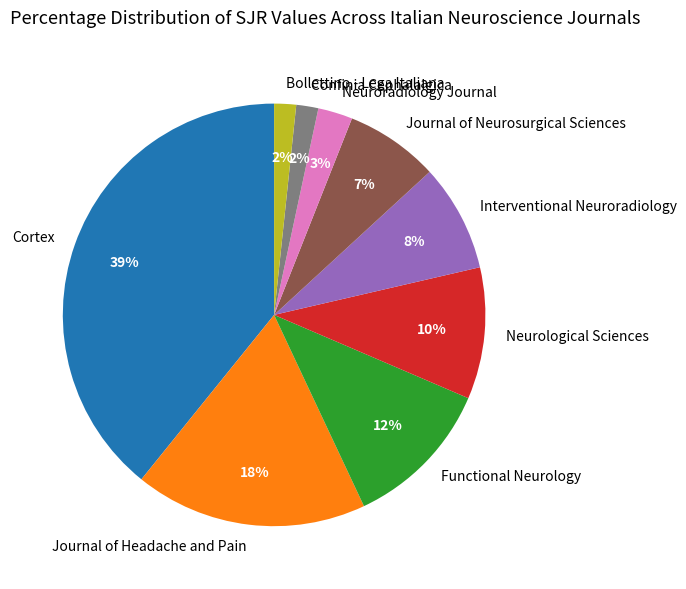

To the nearest percent, what is the average slice percentage?

11%